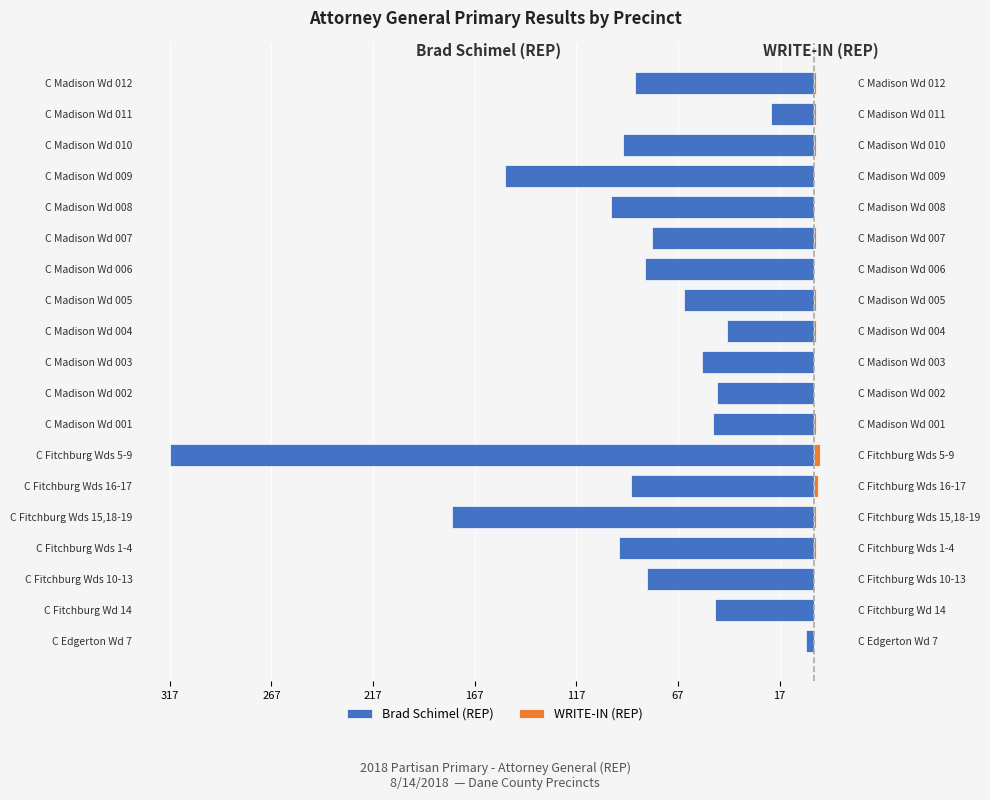

Which series changed the most between 8 and 9?

Brad Schimel (REP)